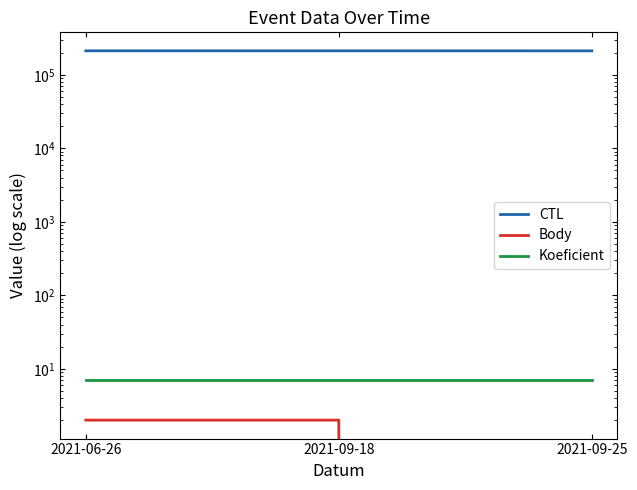

How many distinct data groups are displayed?

3